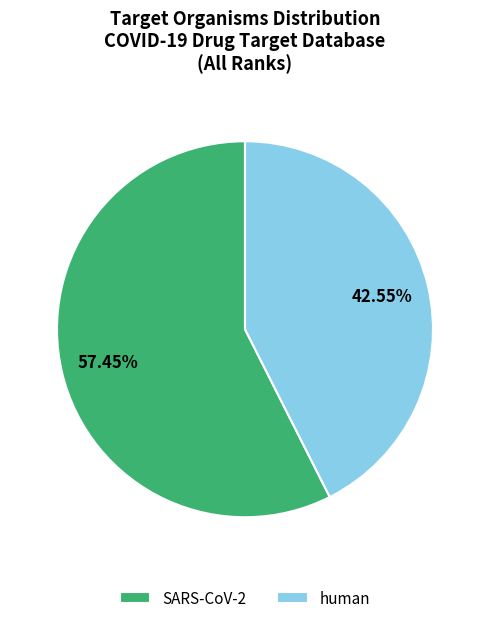

Rank the categories by value from lowest to highest.

human, SARS-CoV-2